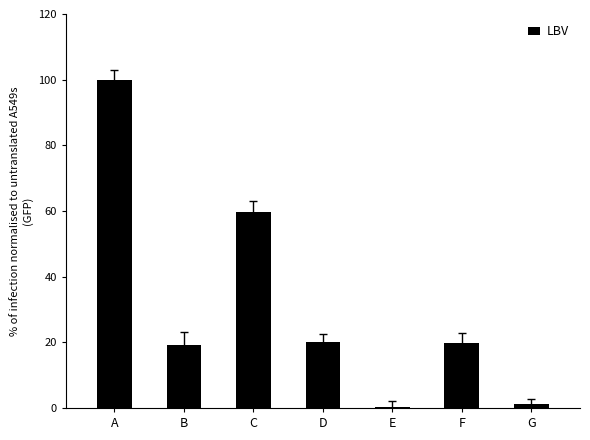

What is the sum of the values at F and C?

79.5